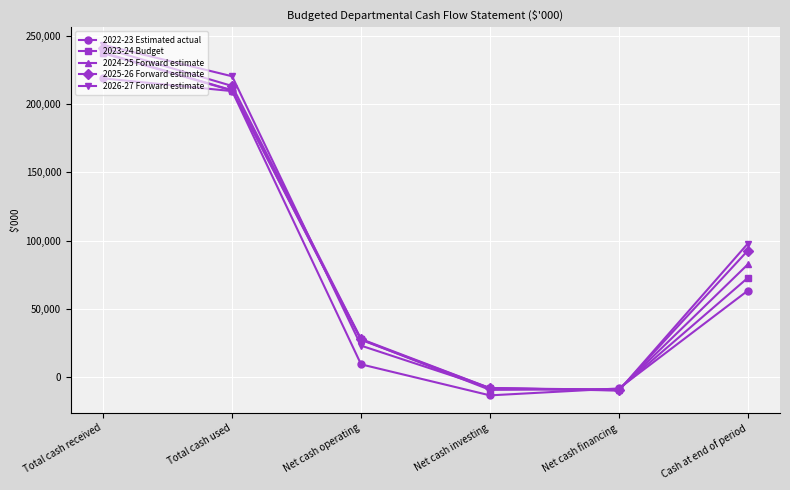

What is the average value of the 2024-25 Forward estimate series?

89922